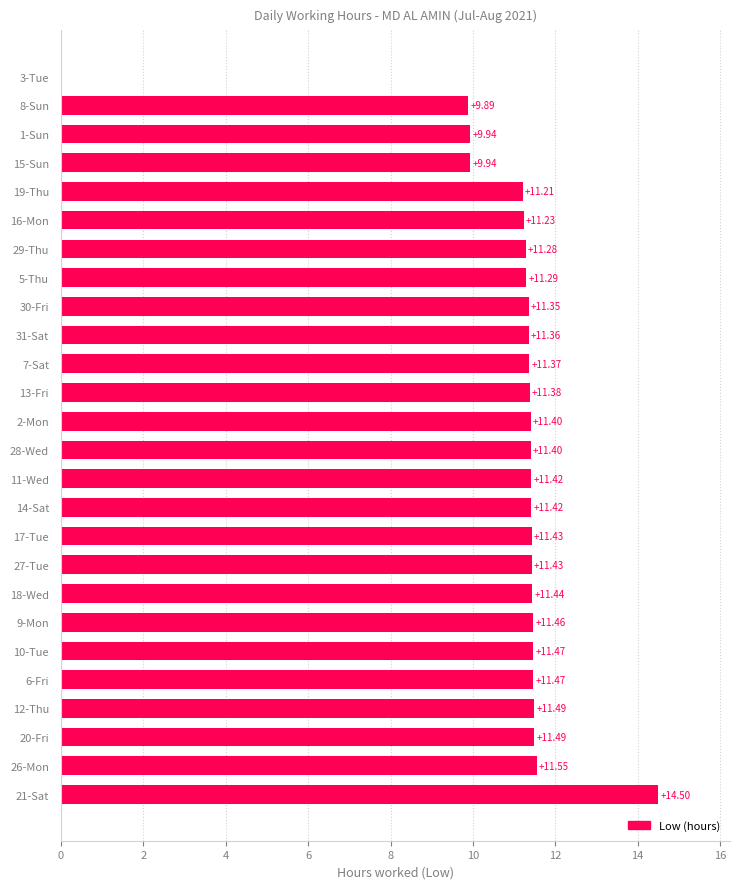

How many values exceed 11?

22